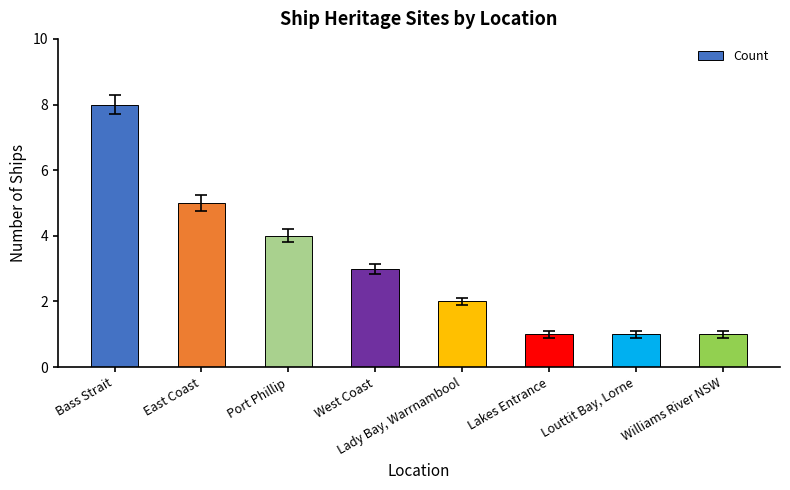

How many bars are there in total?

8